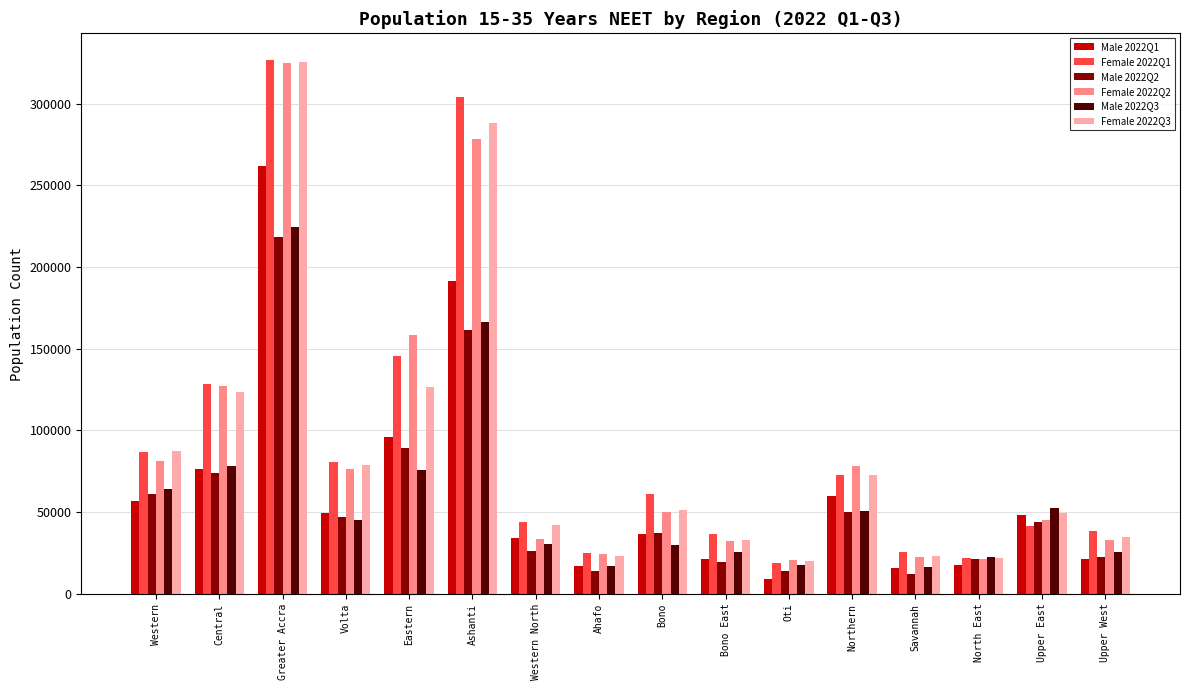

How many categories are shown in the chart?

16